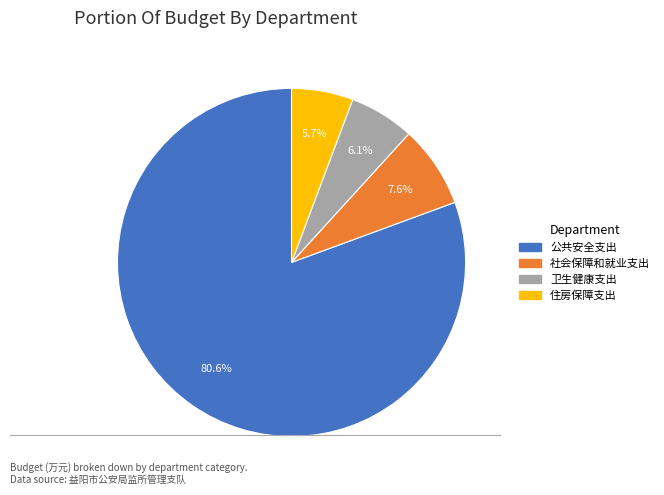

What is the majority slice?

公共安全支出